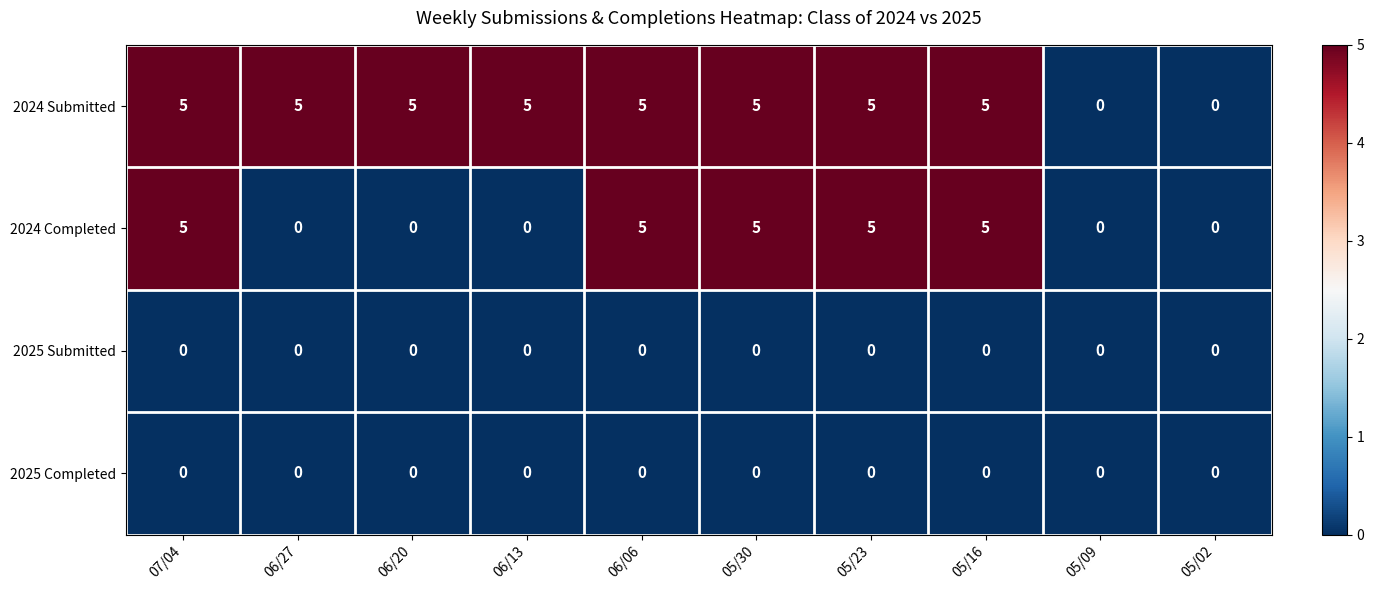

Is it true that 2025 Completed equals 0 at 05/02?

True